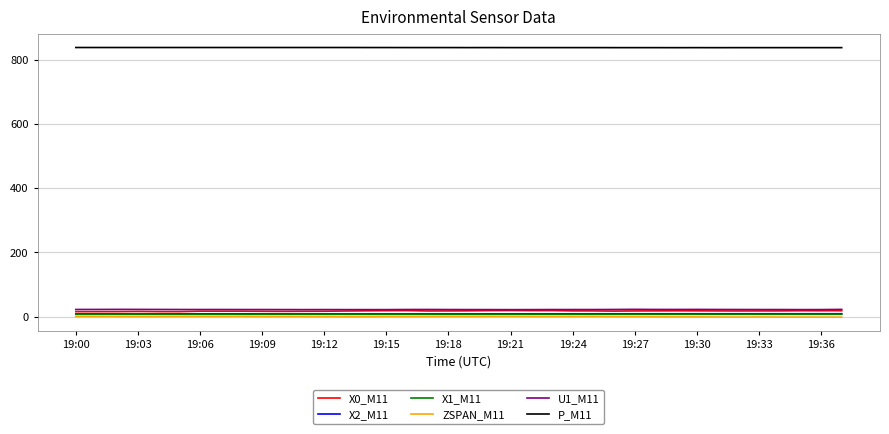

Which series has the largest total across all categories?

P_M11